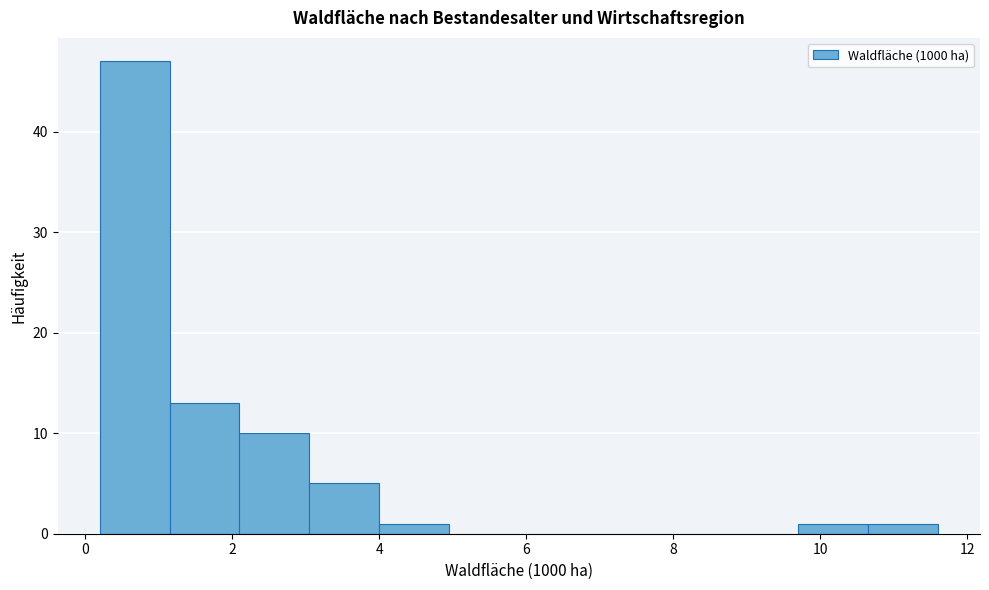

Reading left to right, transcribe this chart: for each bar, give the range it covers on the x-axis and its height. Neither the bar edges nor the heights are printed on the chart, so give them approximately, as read against the axes.

0.20 to 1.15: 47
1.15 to 2.10: 13
2.10 to 3.05: 10
3.05 to 4.00: 5
4.00 to 4.95: 1
4.95 to 5.90: 0
5.90 to 6.85: 0
6.85 to 7.80: 0
7.80 to 8.75: 0
8.75 to 9.70: 0
9.70 to 10.65: 1
10.65 to 11.60: 1